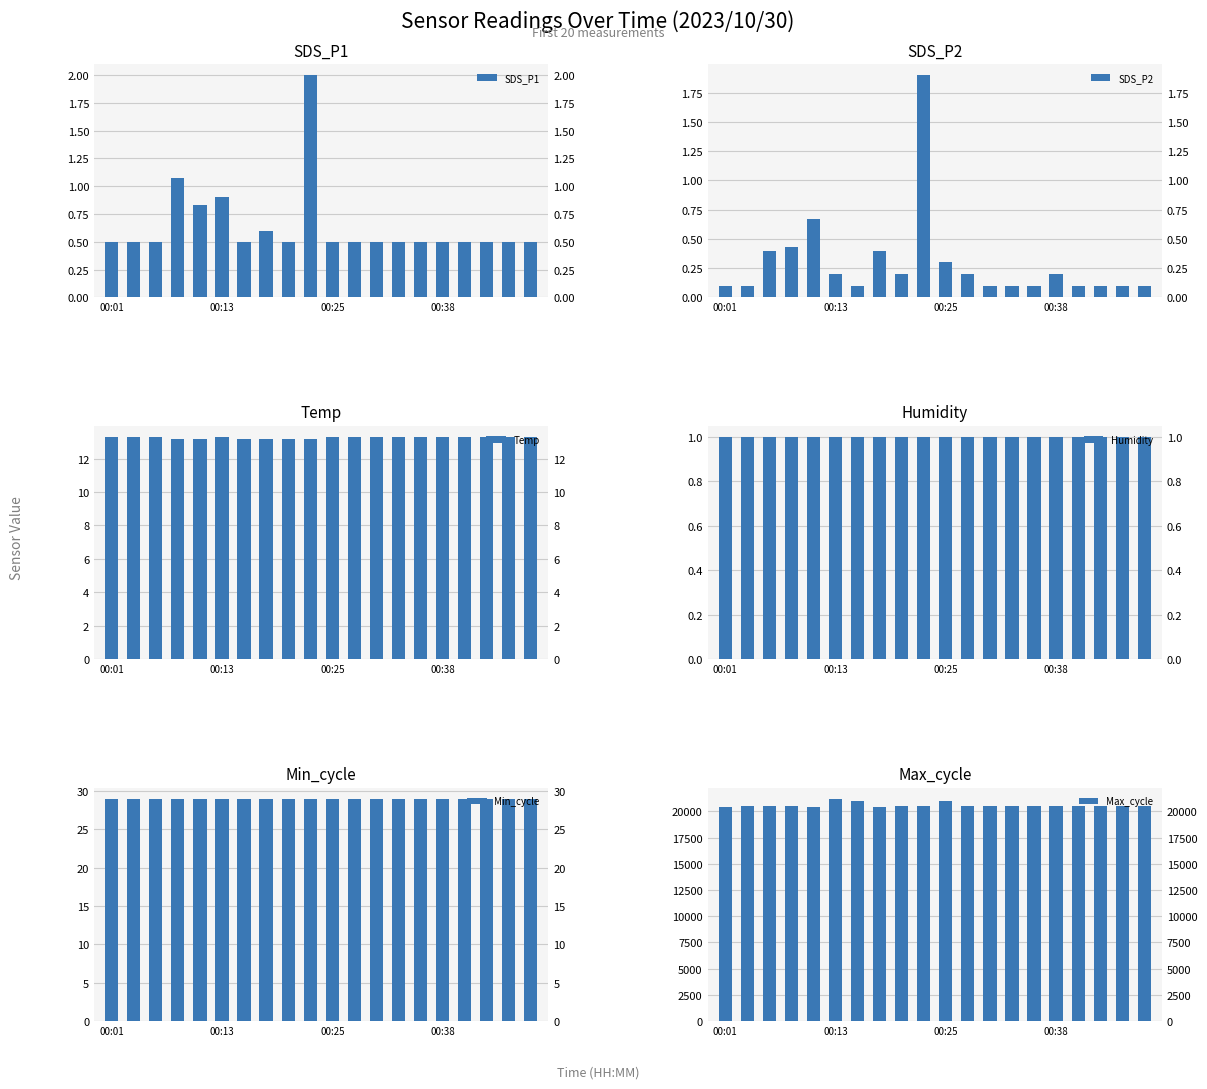

Which label corresponds to the smallest value in the chart?

00:01